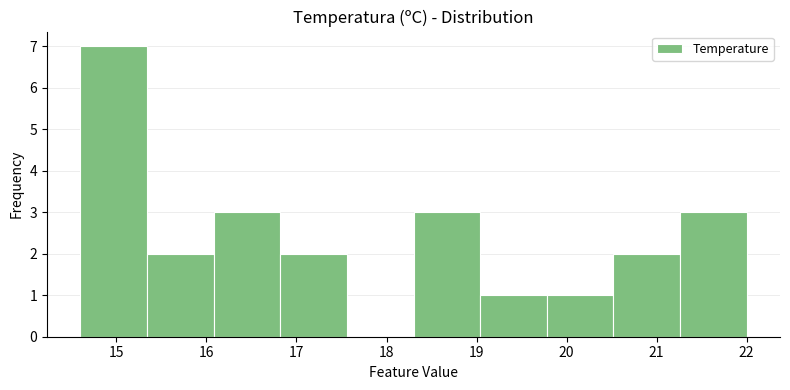

Reading left to right, list every bar in this chart as the range it spans on the x-axis followed by its height. Neither the bar edges nor the heights are printed on the chart, so give them approximately, as read against the axes.

14.60 to 15.34: 7
15.34 to 16.08: 2
16.08 to 16.82: 3
16.82 to 17.56: 2
17.56 to 18.30: 0
18.30 to 19.04: 3
19.04 to 19.78: 1
19.78 to 20.52: 1
20.52 to 21.26: 2
21.26 to 22.00: 3